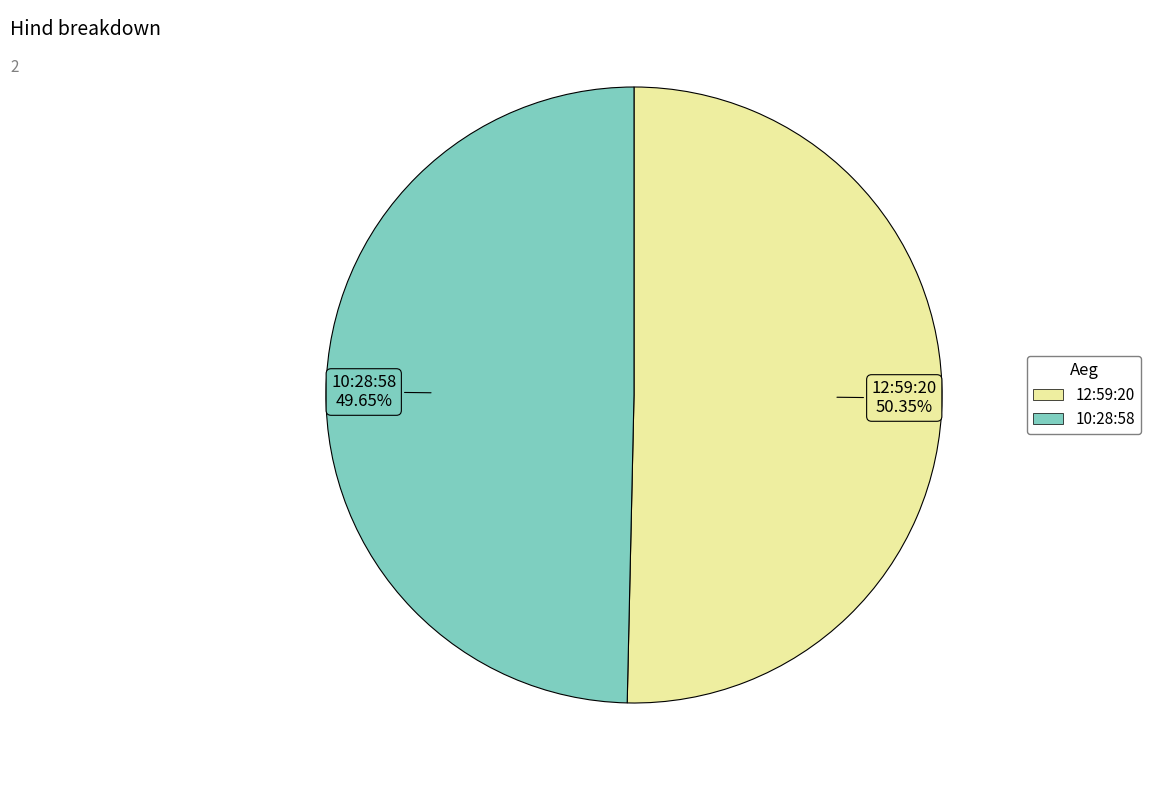

Rank the categories by value from lowest to highest.

10:28:58, 12:59:20